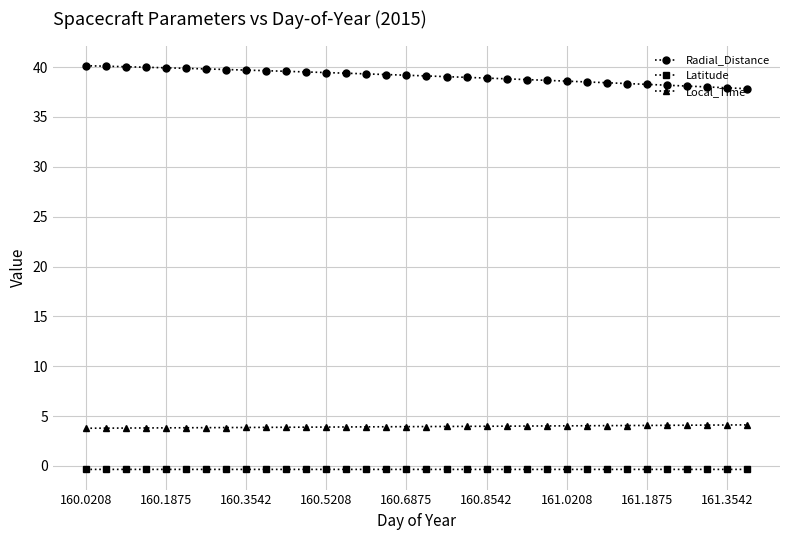

Which series has the widest spread of values?

Radial_Distance